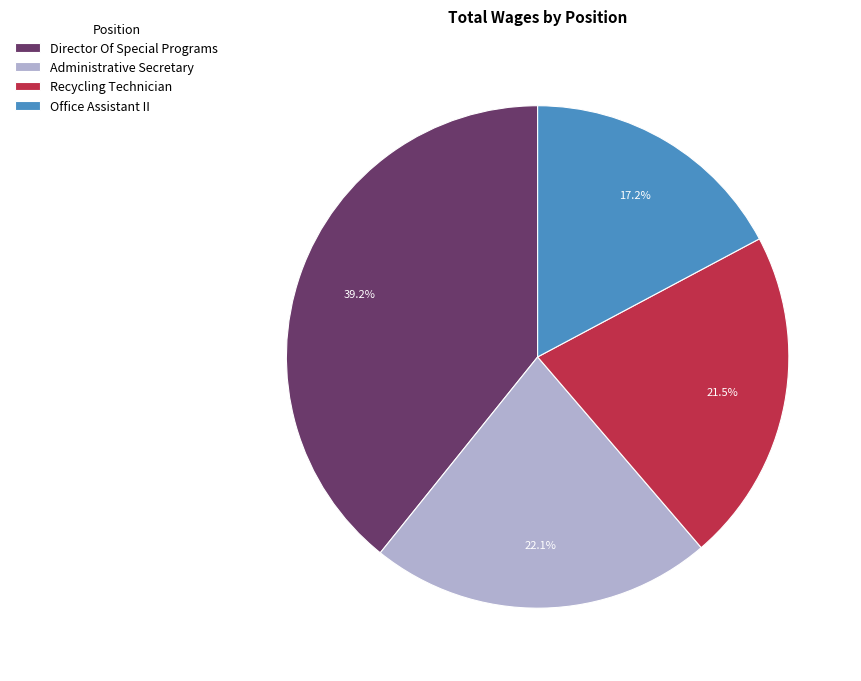

How much of the chart is everything except Administrative Secretary?

77.9%